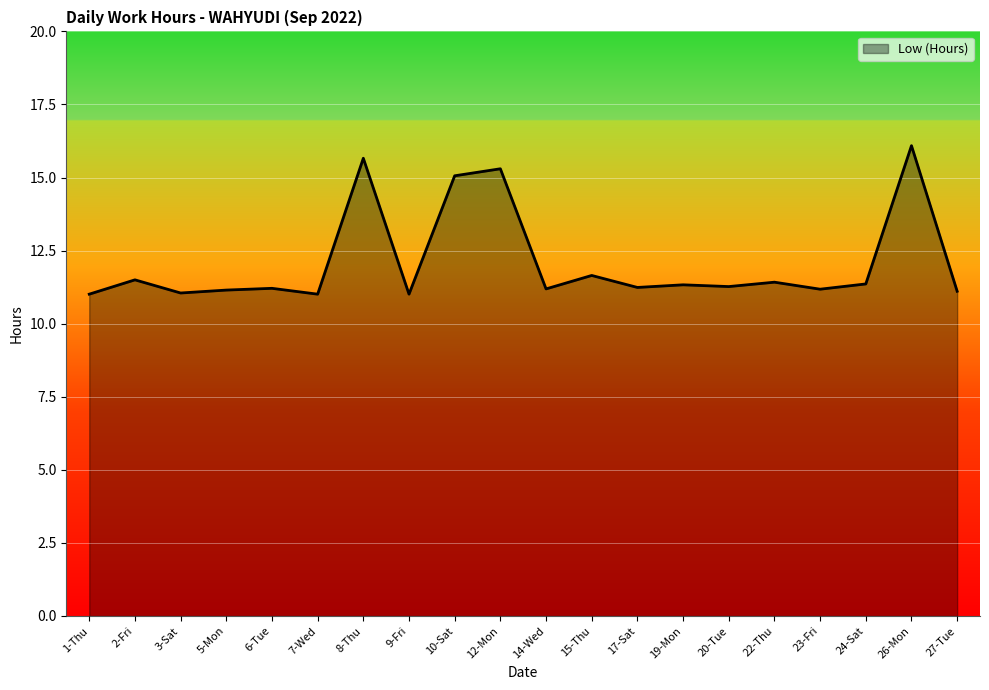

What value does the data have at 27-Tue?

11.1